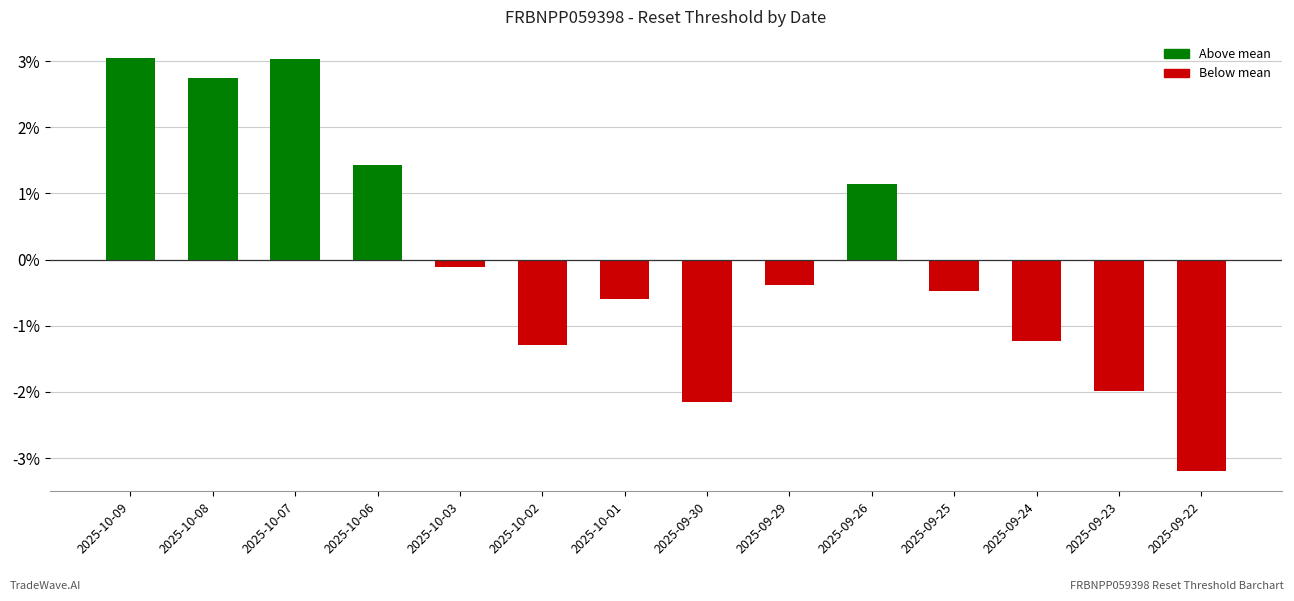

The chart shows a value of -3.5 at 2025-09-30. True or false?

False